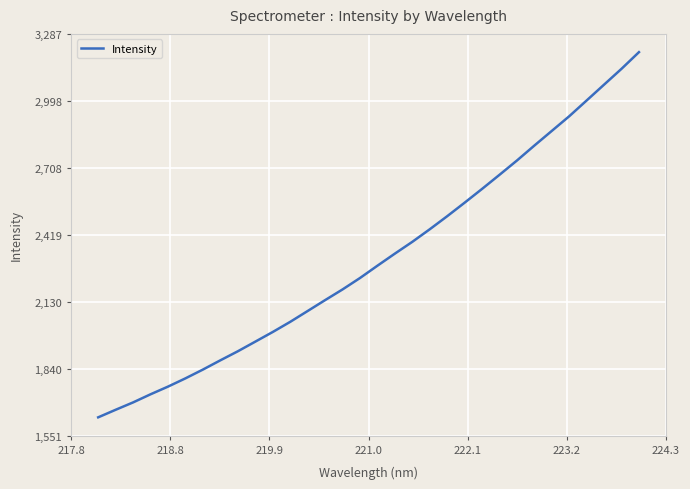

What is the smallest value displayed?

1629.8